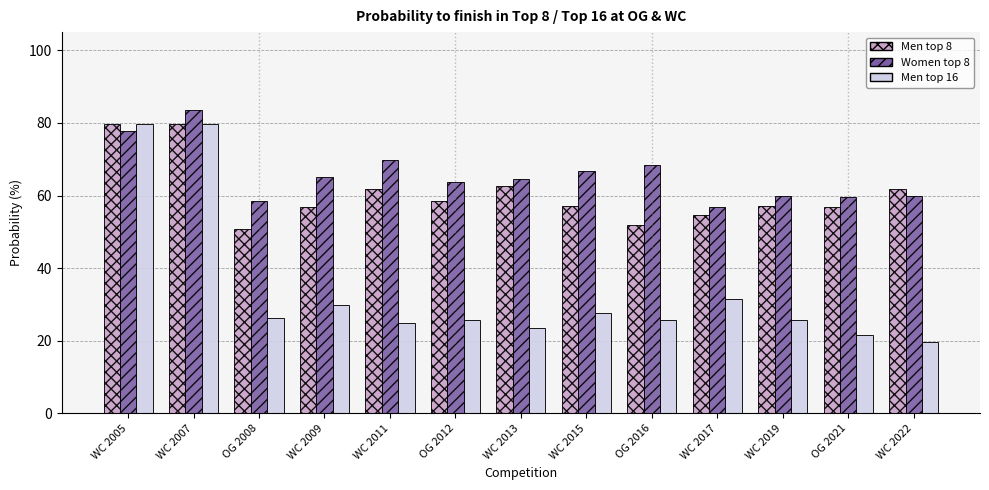

Where does the Men top 8 series first go above 57?

WC 2005